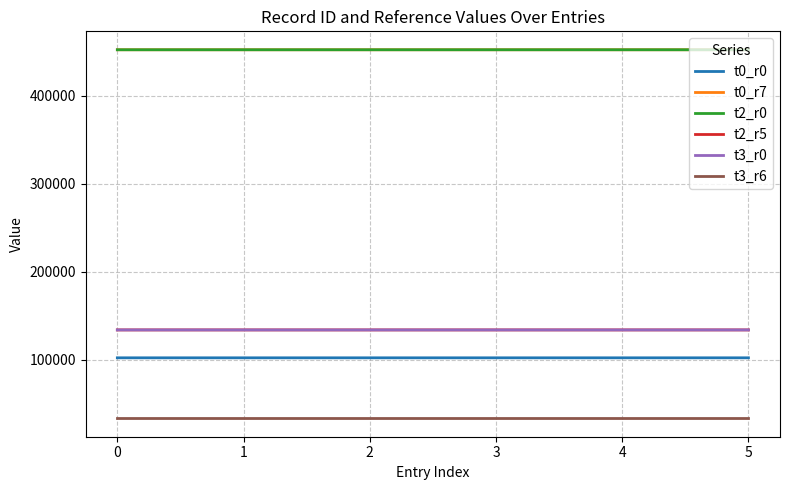

What is the value of the t0_r0 point at the 1st from the left?

101979